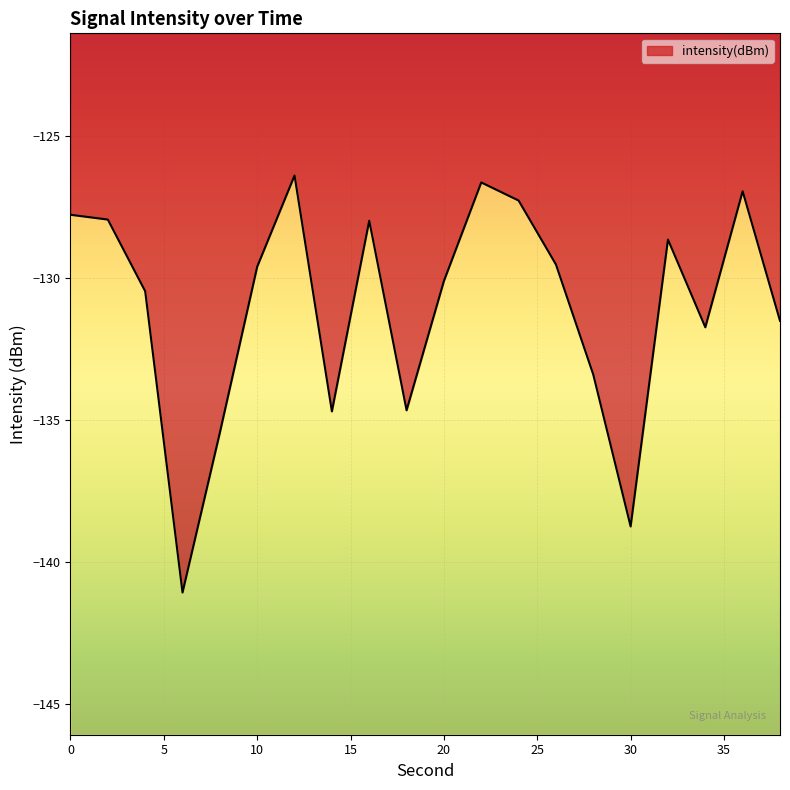

Does the chart display data point markers on the line(s)?

No